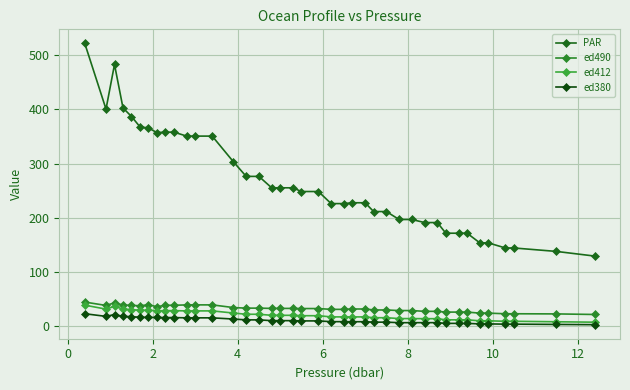

What is the average value of the ed380 series?

11.0